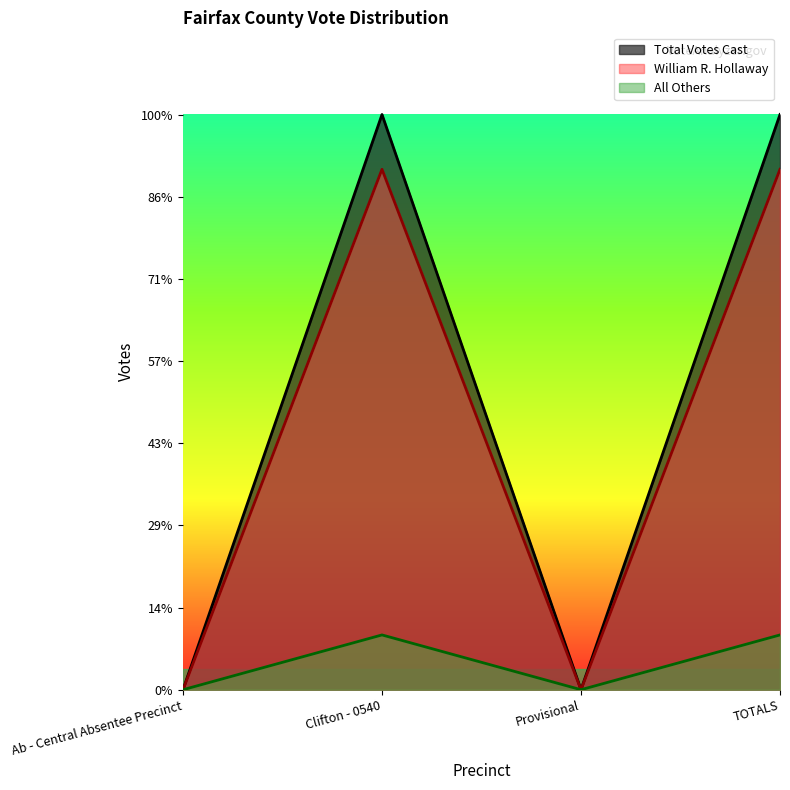

Does the chart display data point markers on the line(s)?

No